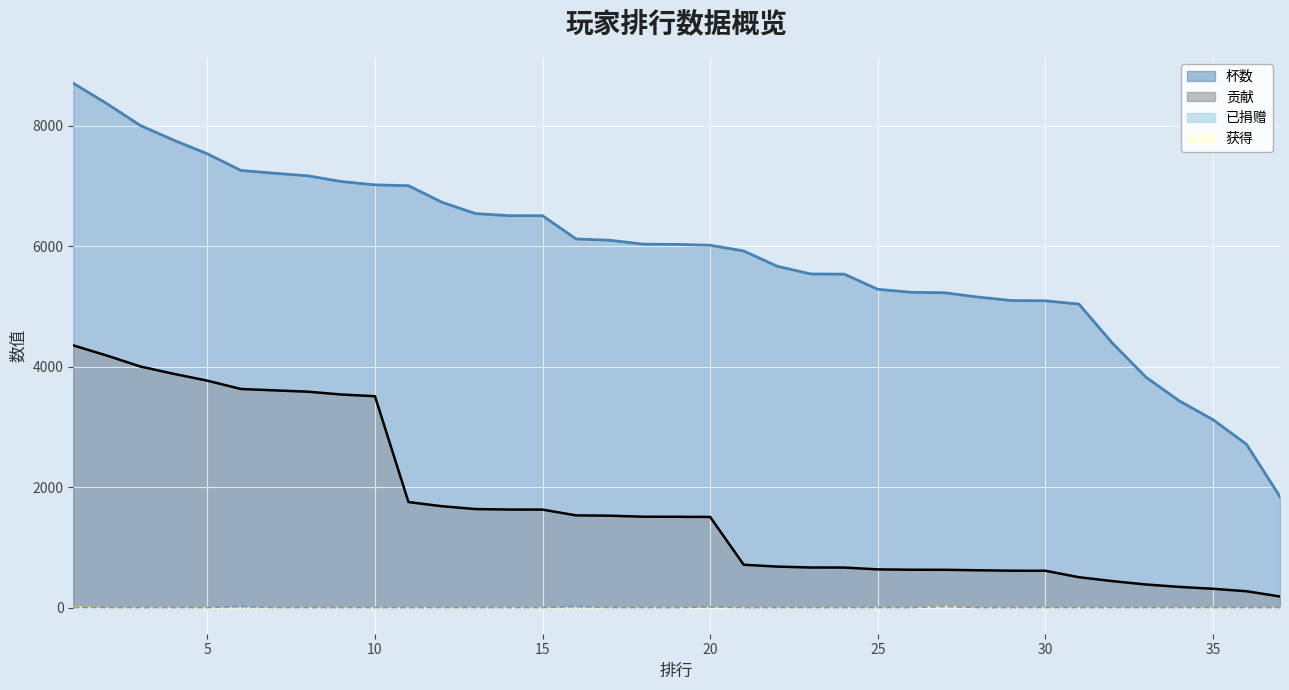

Which series changed the most between 22 and 32?

杯数